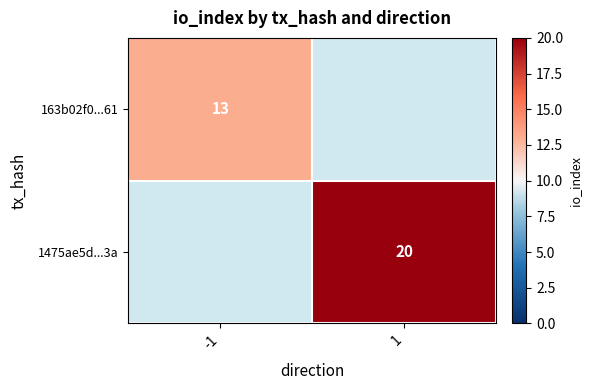

What is the maximum value shown in the chart?

20.0